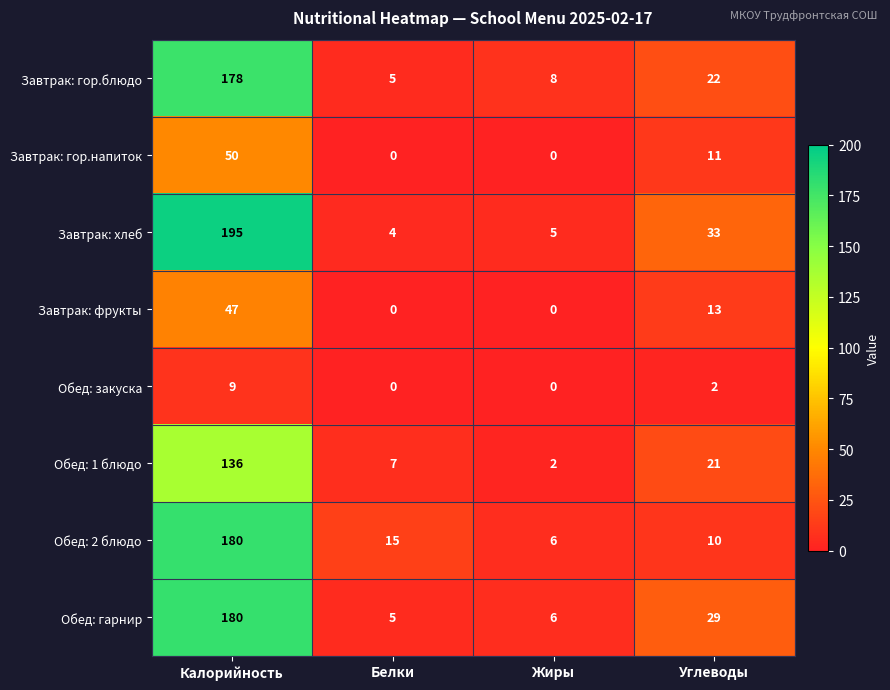

Which series has the largest total across all categories?

Завтрак: хлеб